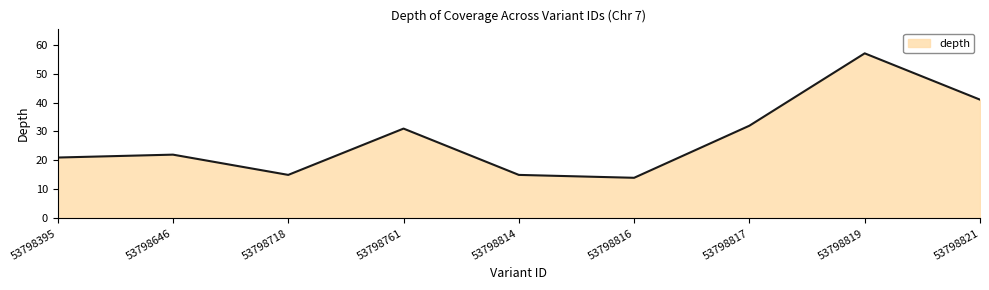

Between 53798821 and 53798817, which is larger?

53798821